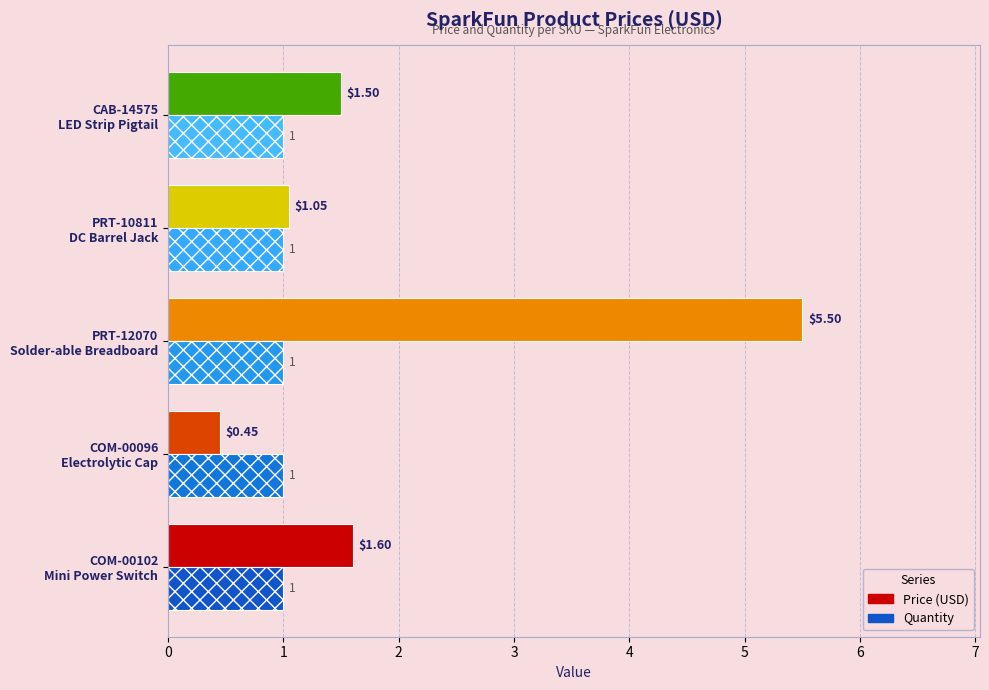

List the labels in order of Price (USD) value, largest first.

PRT-12070
Solder-able Breadboard, COM-00102
Mini Power Switch, CAB-14575
LED Strip Pigtail, PRT-10811
DC Barrel Jack, COM-00096
Electrolytic Cap